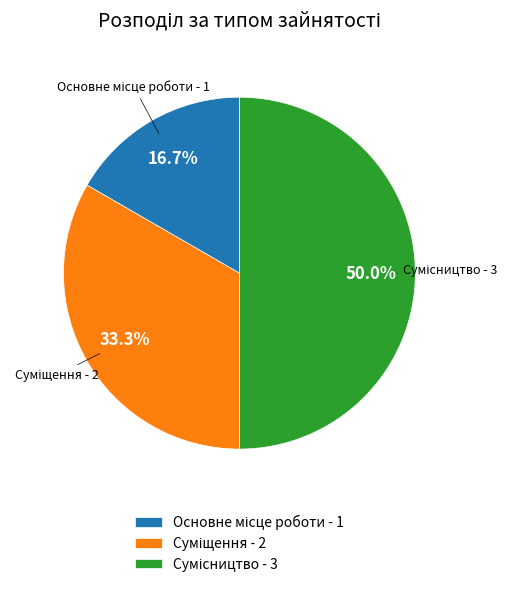

To the nearest percent, what percentage of the pie is Основне місце роботи?

17%